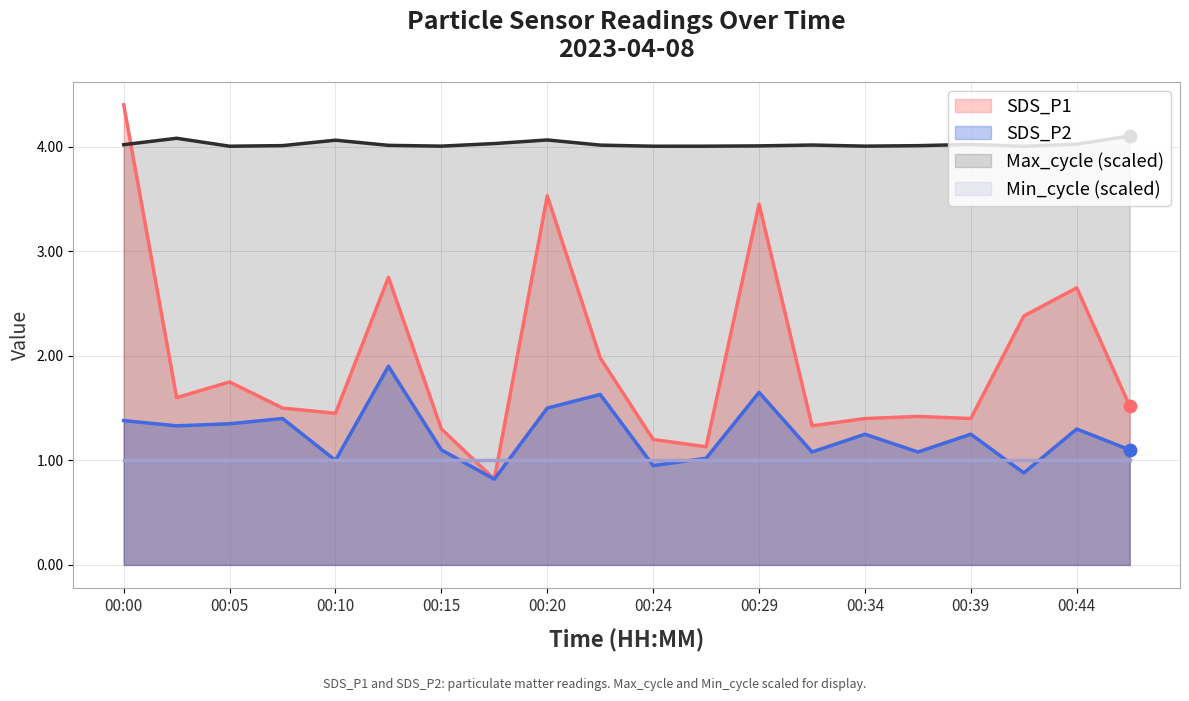

Which series ends up on top after the final intersection of Max_cycle (scaled) and SDS_P1?

Max_cycle (scaled)